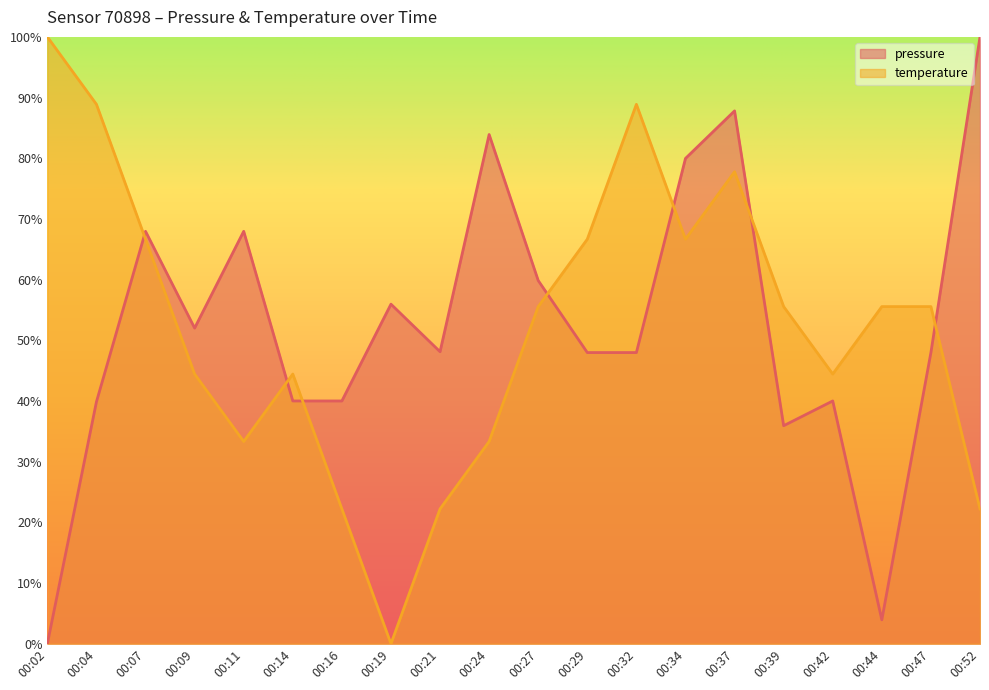

What is the total value across all series at 00:21?

70.3